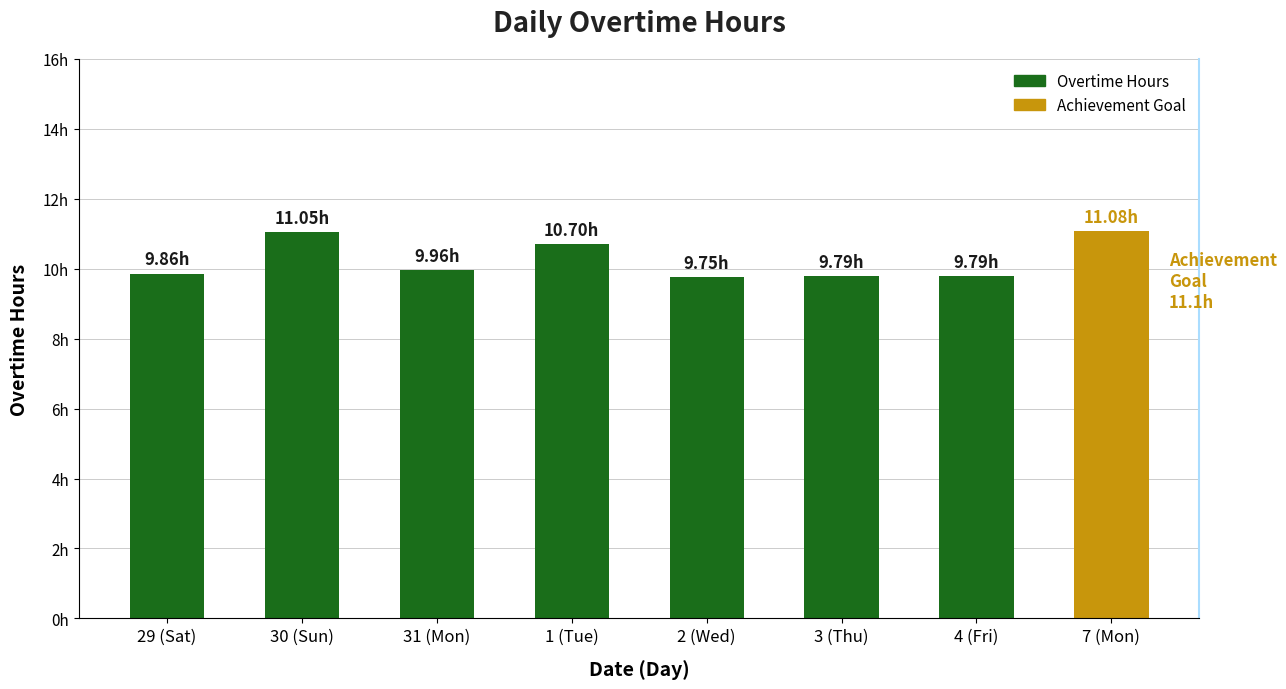

Where is the data nearest to the value 10?

31 (Mon)